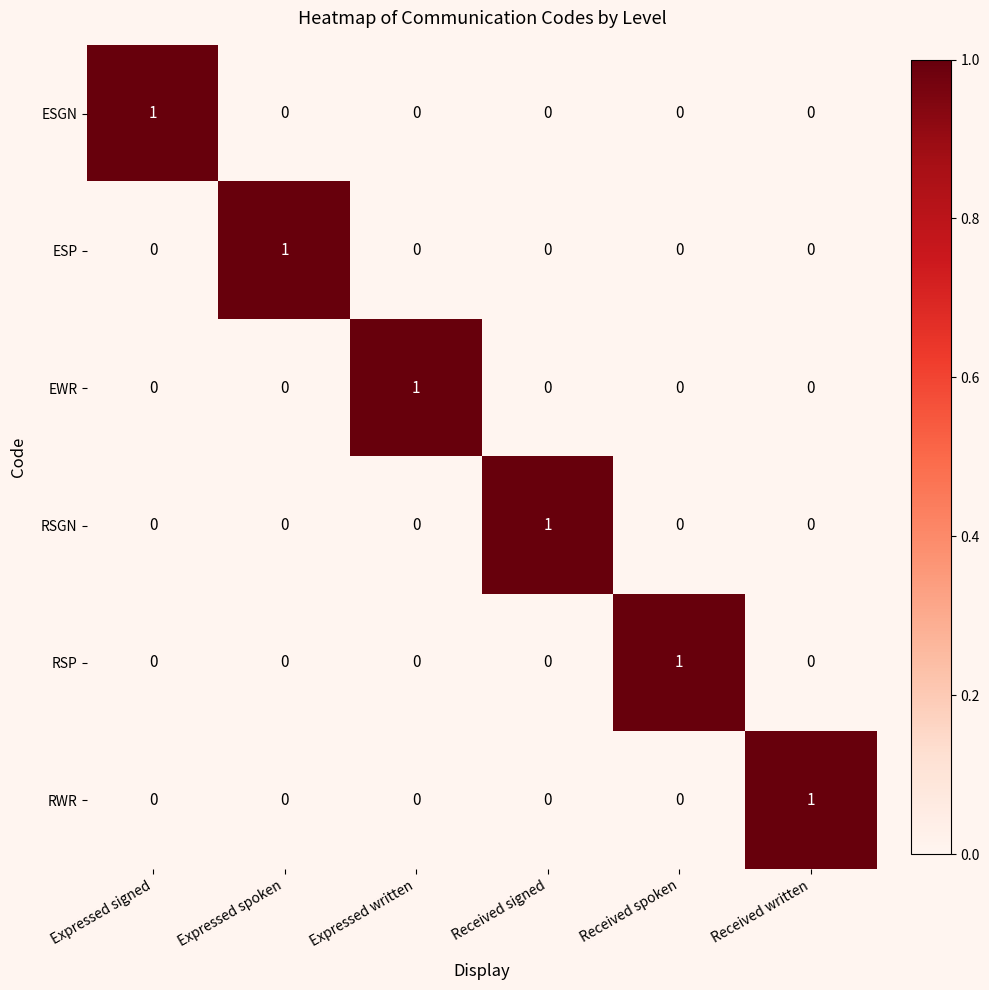

The ESP series shows 0 at Expressed written. True or false?

True